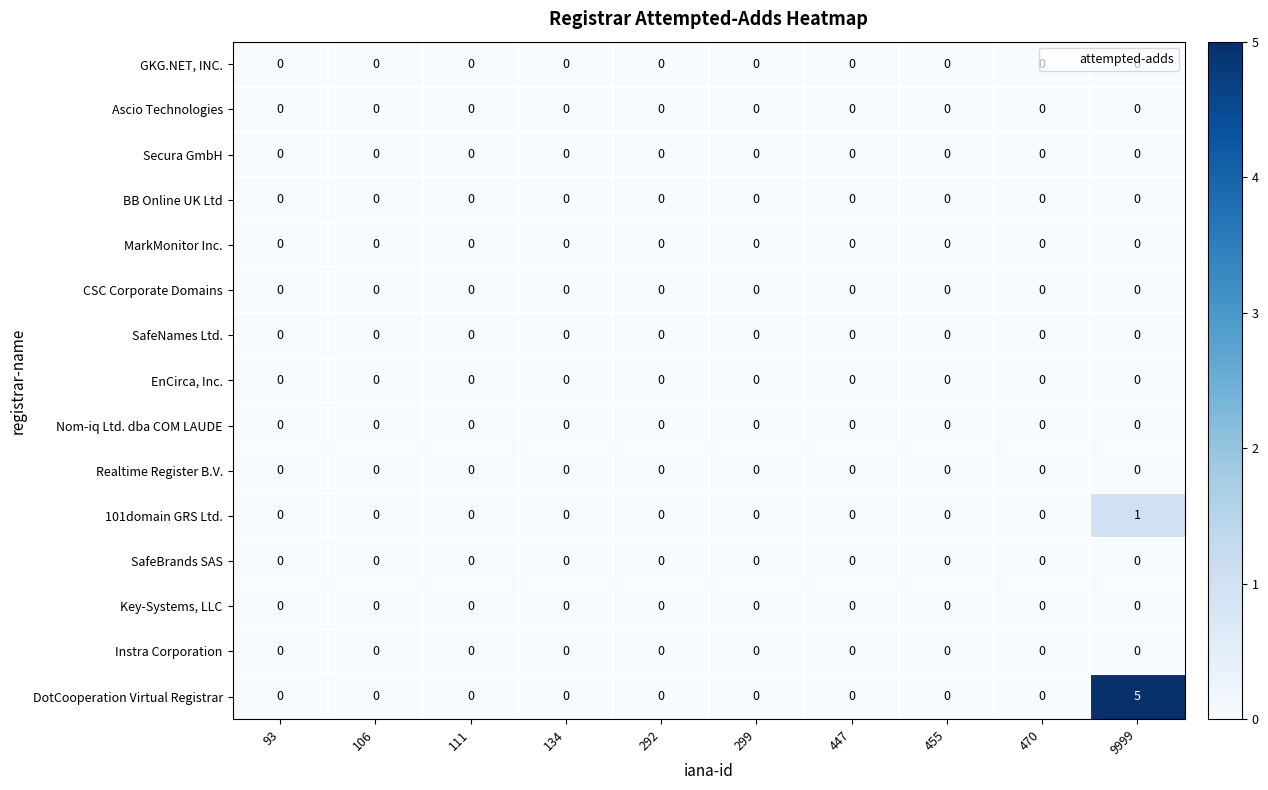

Which category has the highest value across all series?

9999